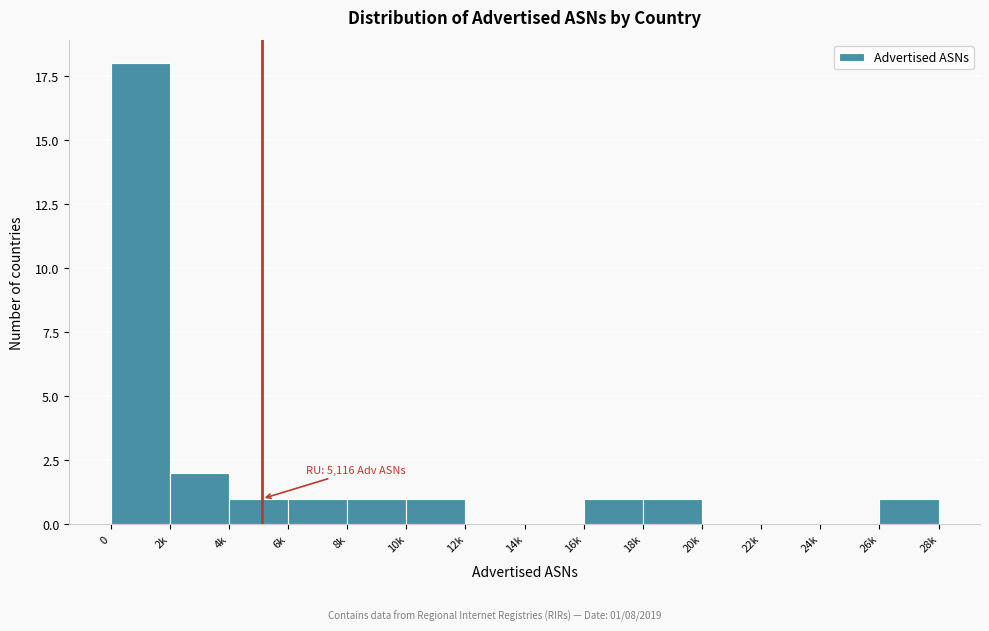

Reading left to right, extract all data points from this chart.

0=18	2k=2	4k=1	6k=1	8k=1	10k=1	12k=0	14k=0	16k=1	18k=1	20k=0	22k=0	24k=0	26k=1